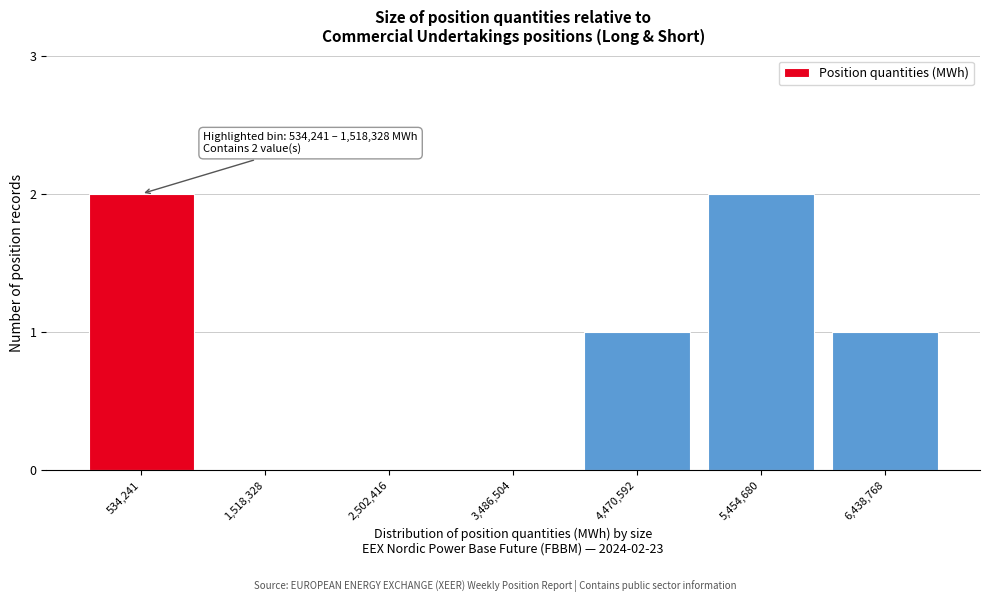

Reading left to right, list all the values displayed in this chart.

534,241=2	1,518,328=0	2,502,416=0	3,486,504=0	4,470,592=1	5,454,680=2	6,438,768=1